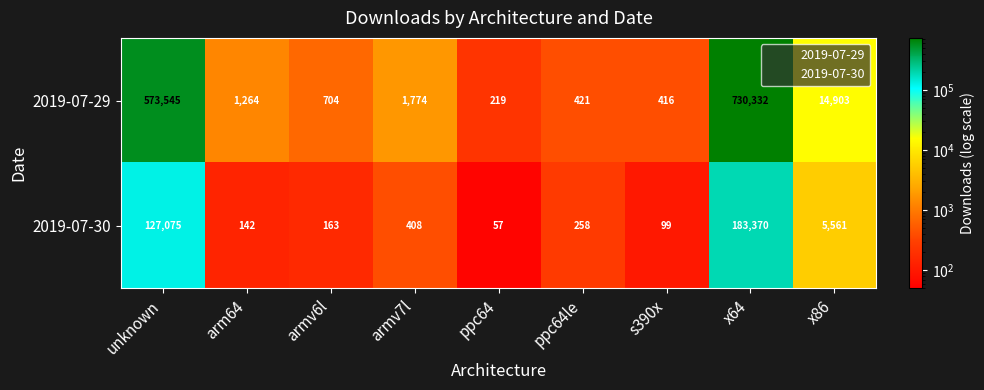

What is the difference between the highest and lowest values at ppc64?

162